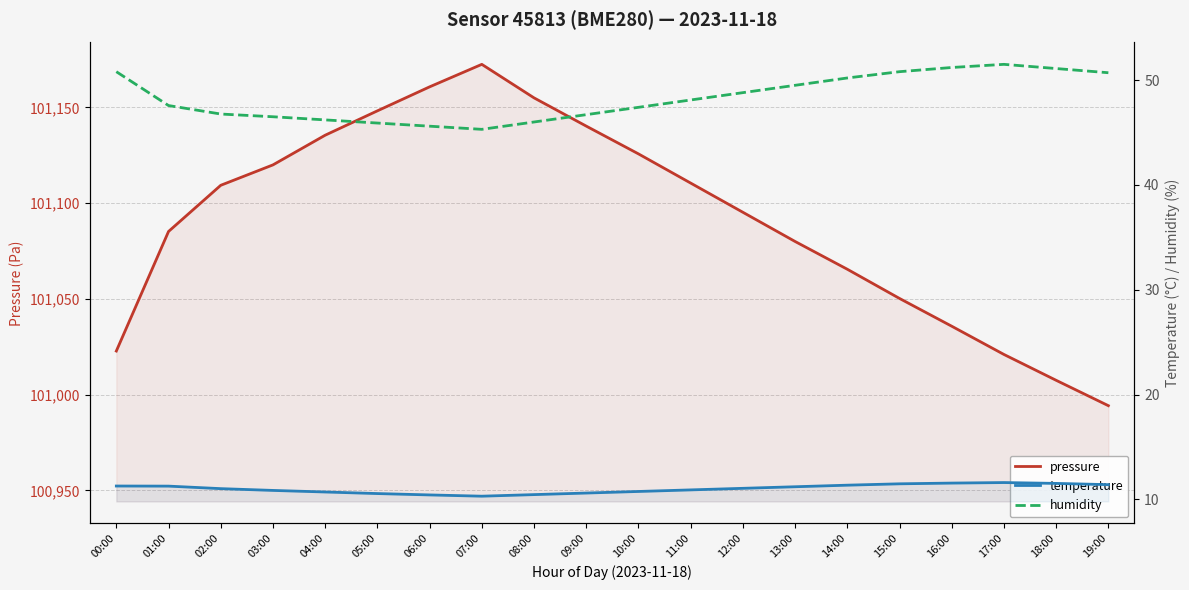

Which series has the widest spread of values?

pressure